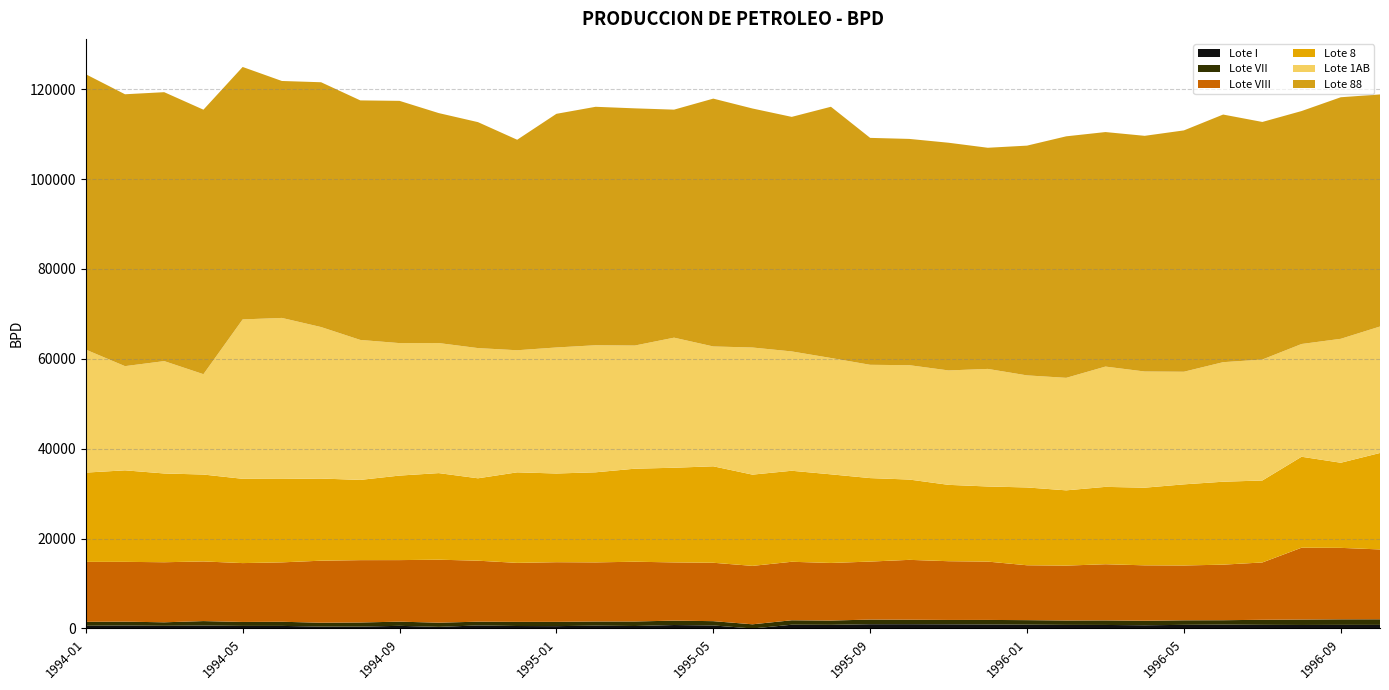

Reading right to left, list all the values displayed in this chart.

Lote I: 1996-10=792.0	1996-09=797.0	1996-08=779.0	1996-07=804.0	1996-06=853.0	1996-05=805.0	1996-04=712.0	1996-03=783.0	1996-02=795.0	1996-01=845.0	1995-12=893.0	1995-11=927.0	1995-10=951.0	1995-09=949.0	1995-08=808.0	1995-07=832.0	1995-06=0.0	1995-05=675.0	1995-04=767.0	1995-03=547.0	1995-02=630.0	1995-01=520.0	1994-12=548.3	1994-11=673.8	1994-10=357.7	1994-09=585.8	1994-08=415.5	1994-07=421.3	1994-06=571.6	1994-05=570.5	1994-04=655.4	1994-03=591.6	1994-02=659.4	1994-01=602.3
Lote VII: 1996-10=1252.0	1996-09=1238.0	1996-08=1209.0	1996-07=1129.0	1996-06=983.0	1996-05=1014.0	1996-04=1005.0	1996-03=1010.0	1996-02=983.0	1996-01=1008.0	1995-12=1008.0	1995-11=970.0	1995-10=997.0	1995-09=1031.0	1995-08=956.0	1995-07=994.0	1995-06=928.0	1995-05=953.0	1995-04=977.0	1995-03=1009.0	1995-02=923.0	1995-01=954.0	1994-12=922.6	1994-11=836.1	1994-10=932.5	1994-09=930.0	1994-08=919.4	1994-07=857.9	1994-06=921.3	1994-05=881.7	1994-04=989.4	1994-03=781.8	1994-02=858.0	1994-01=873.3
Lote VIII: 1996-10=15543.0	1996-09=15902.0	1996-08=15983.0	1996-07=12755.0	1996-06=12365.0	1996-05=12195.0	1996-04=12333.0	1996-03=12501.0	1996-02=12210.0	1996-01=12210.0	1995-12=12980.0	1995-11=13071.0	1995-10=13321.0	1995-09=12905.0	1995-08=12813.0	1995-07=13016.0	1995-06=13000.0	1995-05=12995.0	1995-04=12958.0	1995-03=13296.0	1995-02=13153.0	1995-01=13274.0	1994-12=13126.6	1994-11=13572.8	1994-10=14013.0	1994-09=13697.1	1994-08=13870.1	1994-07=13803.3	1994-06=13217.2	1994-05=13095.4	1994-04=13270.9	1994-03=13365.2	1994-02=13306.3	1994-01=13340.5
Lote 8: 1996-10=21463.0	1996-09=18941.0	1996-08=20242.0	1996-07=18239.0	1996-06=18453.0	1996-05=18055.0	1996-04=17277.0	1996-03=17215.0	1996-02=16748.0	1996-01=17316.0	1995-12=16713.0	1995-11=16989.0	1995-10=17869.0	1995-09=18577.0	1995-08=19719.0	1995-07=20252.0	1995-06=20303.0	1995-05=21463.0	1995-04=21063.0	1995-03=20700.0	1995-02=20044.0	1995-01=19737.0	1994-12=20145.9	1994-11=18334.1	1994-10=19268.6	1994-09=18808.1	1994-08=17854.1	1994-07=18278.9	1994-06=18568.8	1994-05=18755.5	1994-04=19338.3	1994-03=19751.5	1994-02=20364.9	1994-01=19868.3
Lote 1AB: 1996-10=28141.0	1996-09=27577.0	1996-08=25087.0	1996-07=26917.0	1996-06=26599.0	1996-05=25059.0	1996-04=25854.0	1996-03=26766.0	1996-02=25035.0	1996-01=24936.0	1995-12=26162.0	1995-11=25462.0	1995-10=25445.0	1995-09=25208.0	1995-08=25889.0	1995-07=26553.0	1995-06=28287.0	1995-05=26665.0	1995-04=28944.0	1995-03=27406.0	1995-02=28272.0	1995-01=28042.0	1994-12=27163.7	1994-11=28973.4	1994-10=28937.4	1994-09=29476.4	1994-08=31144.8	1994-07=33708.1	1994-06=35823.9	1994-05=35467.0	1994-04=22328.1	1994-03=25001.3	1994-02=23182.6	1994-01=27366.5
Lote 88: 1996-10=51642.0	1996-09=53751.0	1996-08=51833.0	1996-07=52863.0	1996-06=55103.0	1996-05=53701.0	1996-04=52439.0	1996-03=52184.0	1996-02=53740.0	1996-01=51125.0	1995-12=49208.0	1995-11=50664.0	1995-10=50351.0	1995-09=50495.0	1995-08=55903.0	1995-07=52190.0	1995-06=53183.0	1995-05=55149.0	1995-04=50738.0	1995-03=52777.0	1995-02=53059.0	1995-01=51989.0	1994-12=46841.1	1994-11=50278.7	1994-10=51170.3	1994-09=53904.0	1994-08=53300.5	1994-07=54473.7	1994-06=52722.1	1994-05=56173.6	1994-04=58856.3	1994-03=59840.9	1994-02=60498.3	1994-01=61276.3